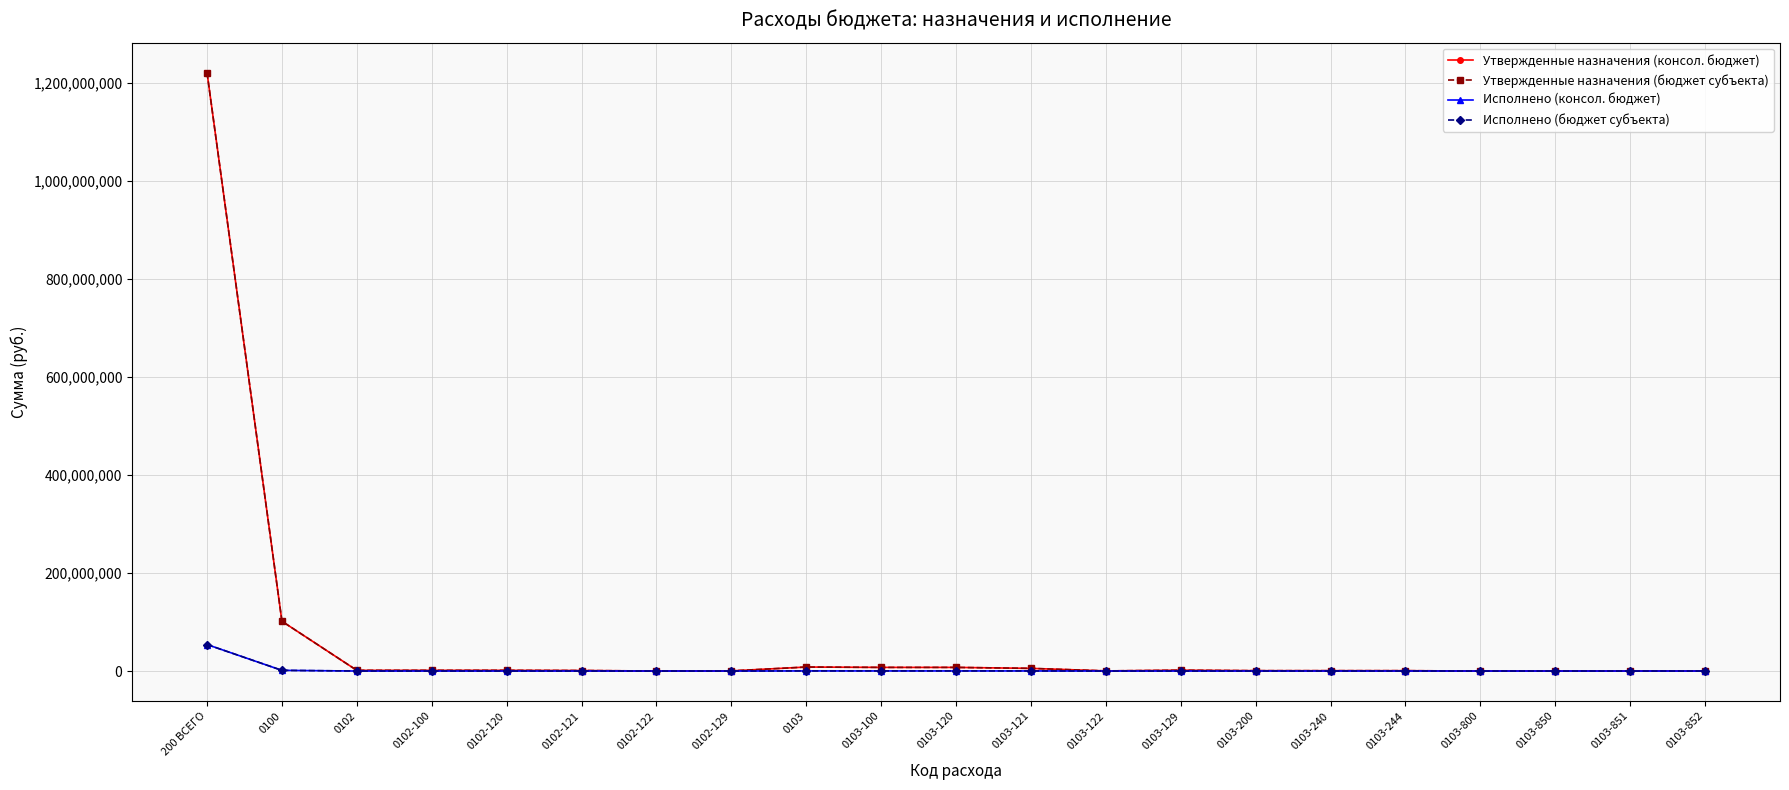

What is the sum of the Утвержденные назначения (бюджет субъекта) values at 0103-129 and 0102-120?

3136090.0